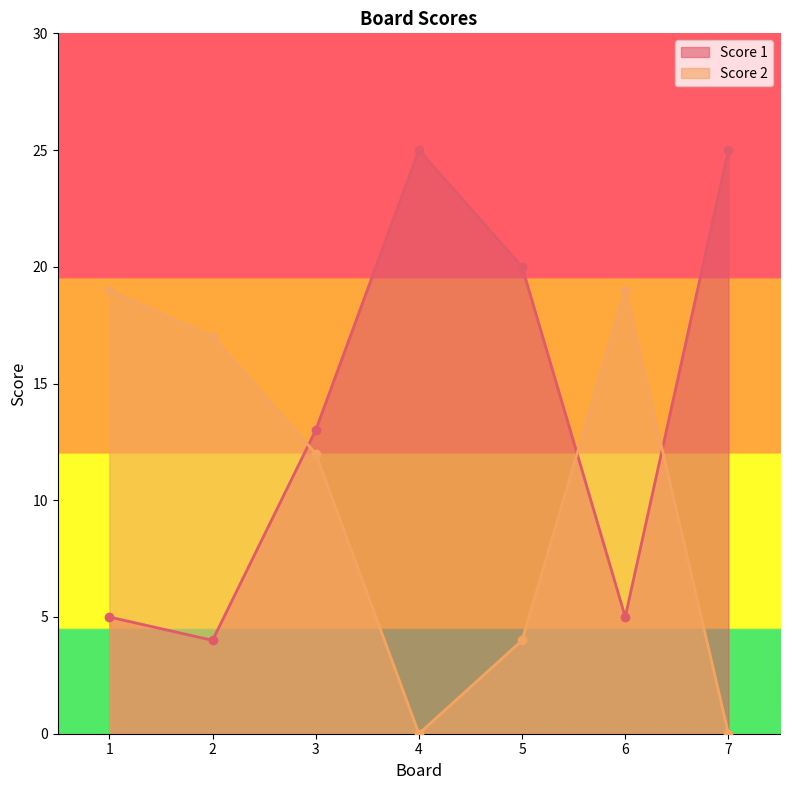

In Score 2, how many points are lower than both neighbors (excluding endpoints)?

1